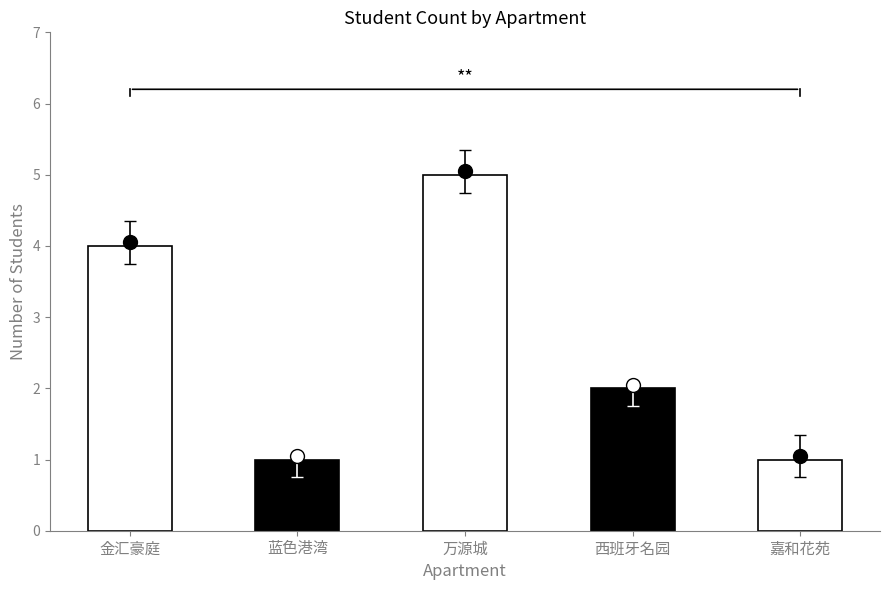

What is the label of the 5th bar from the right?

金汇豪庭